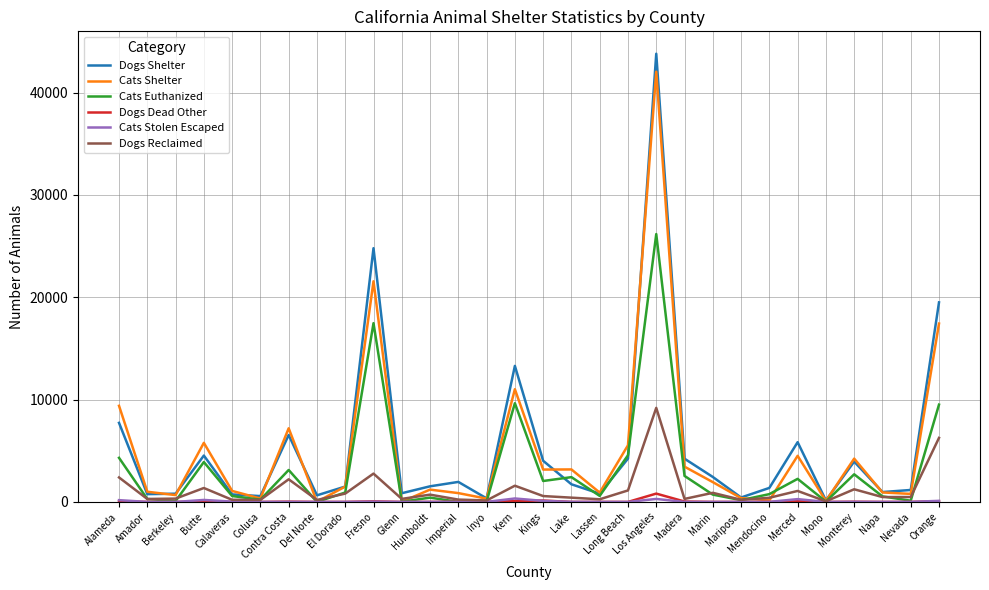

What is the maximum value for Dogs Shelter?

43792